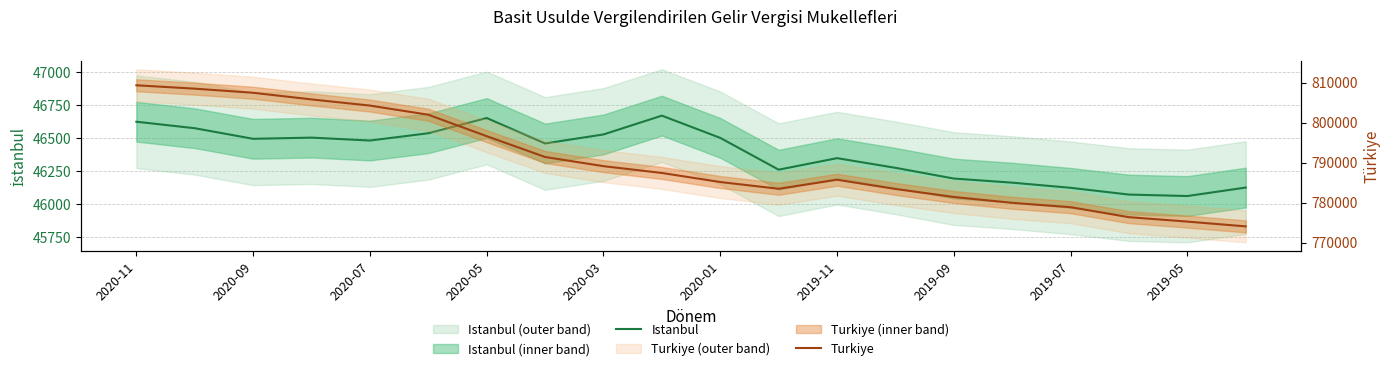

At which category does Turkiye reach its first local peak?

2019-11